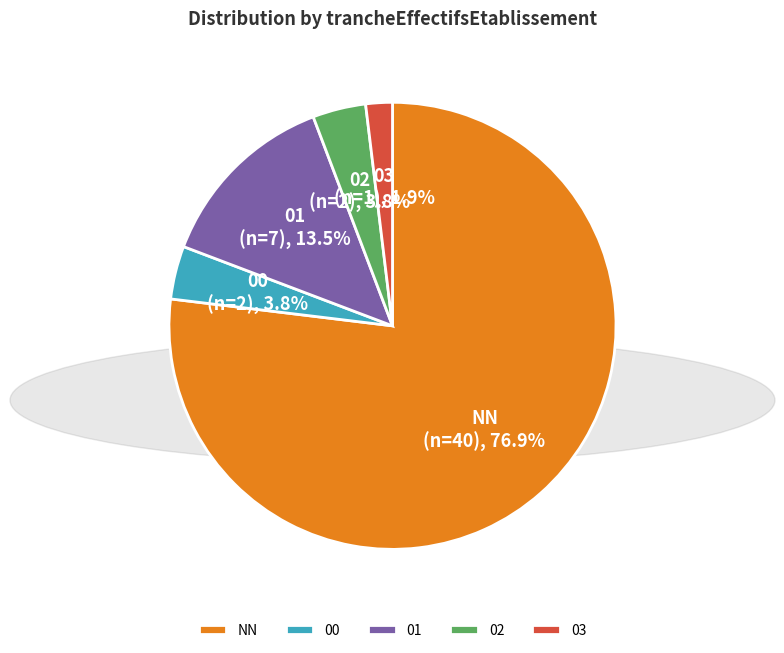

What portion of the pie excludes 01?

86.5%